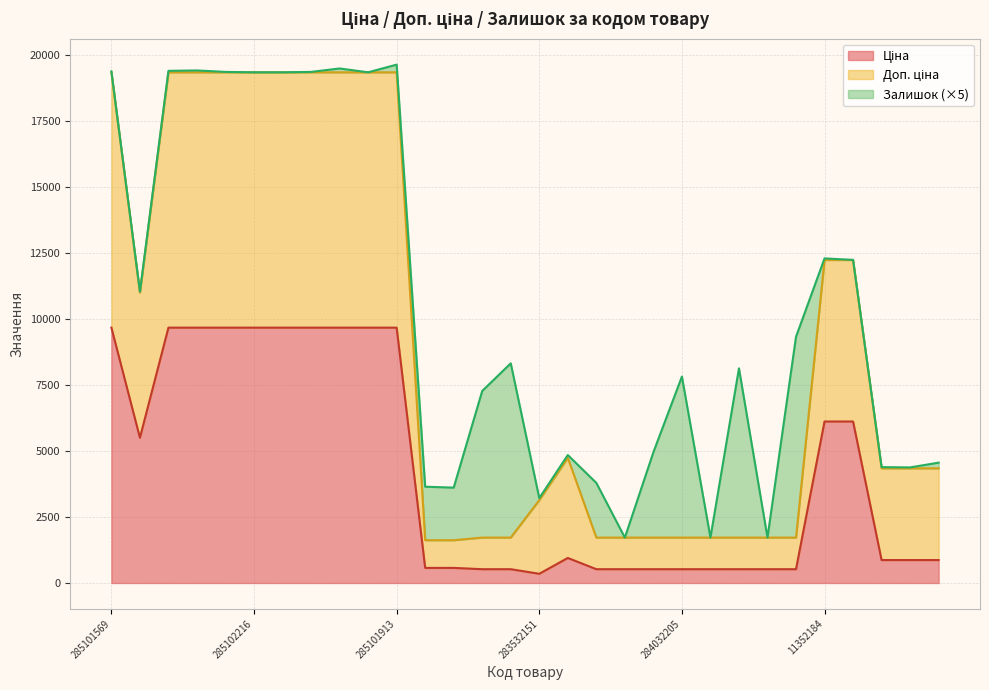

Which category has the highest value in the Доп. ціна series?

285101569